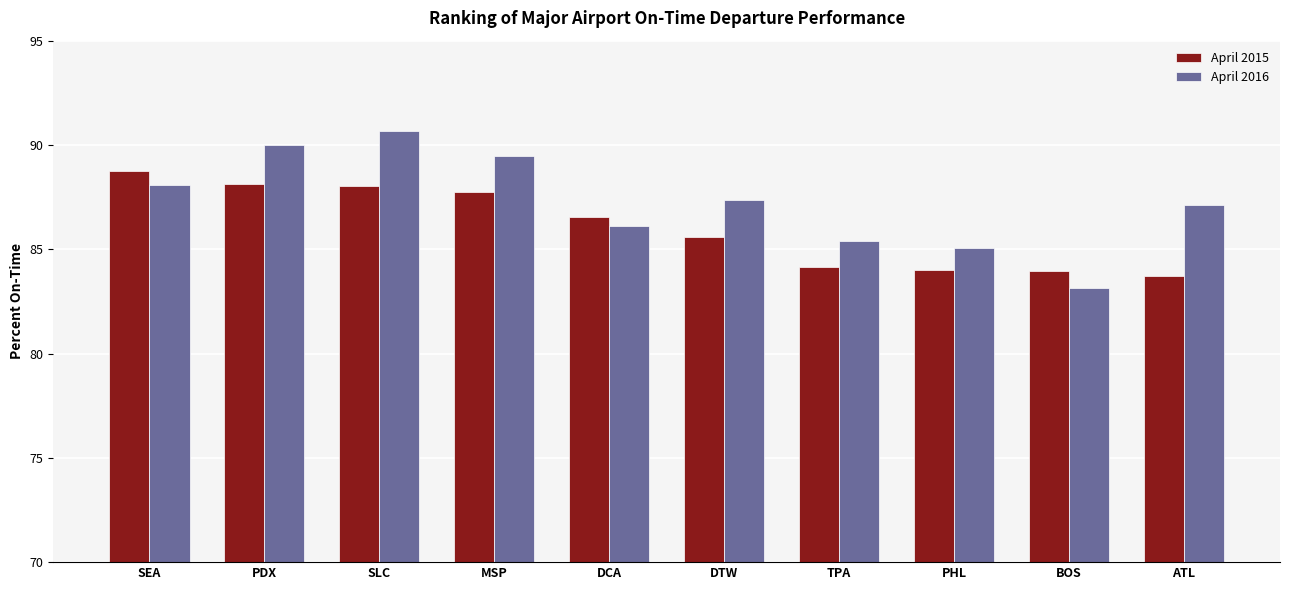

Which category has the lowest value in the April 2016 series?

BOS